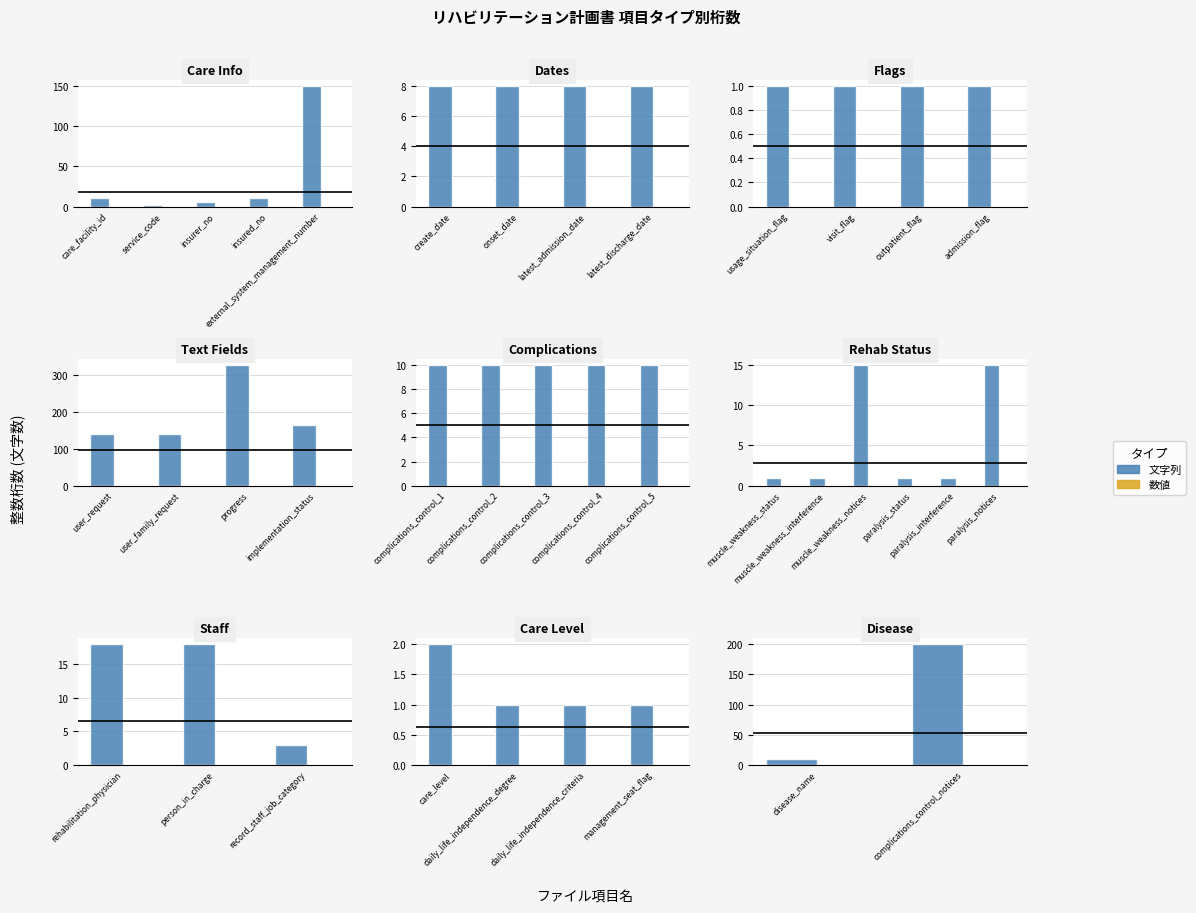

Is the value of 文字列 at complications_control_notices greater than the value of 数値 at disease_name?

Yes